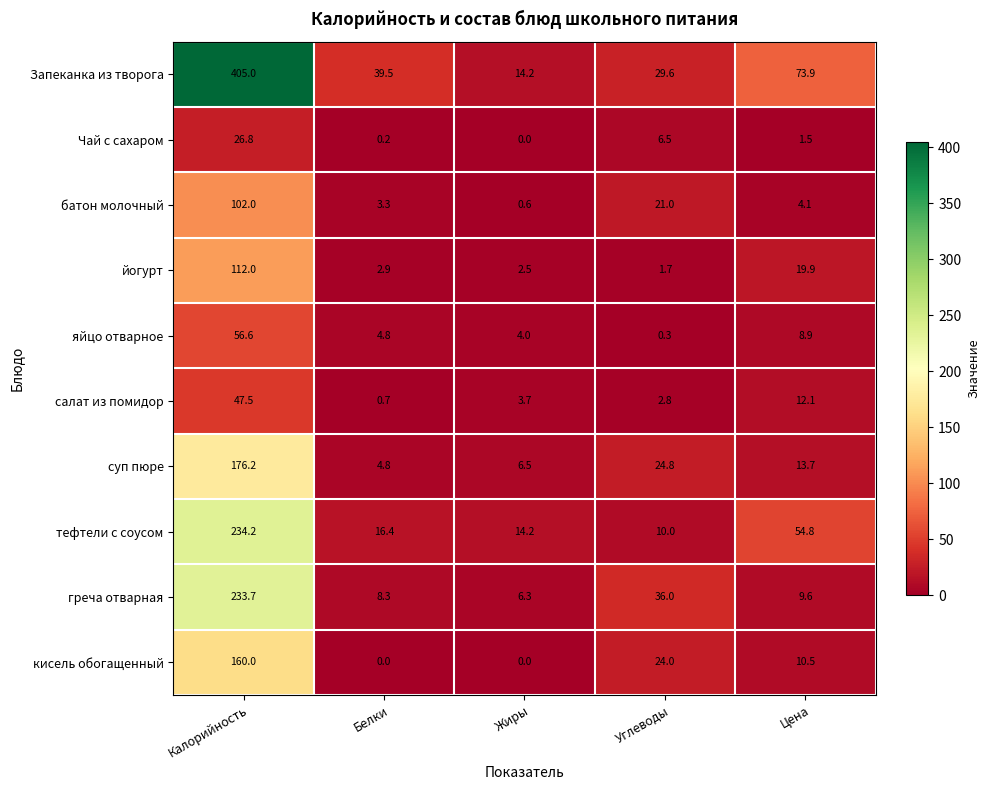

List the series in order of their peak value, highest first.

Запеканка из творога, тефтели с соусом, греча отварная, суп пюре, кисель обогащенный, йогурт, батон молочный, яйцо отварное, салат из помидор, Чай с сахаром